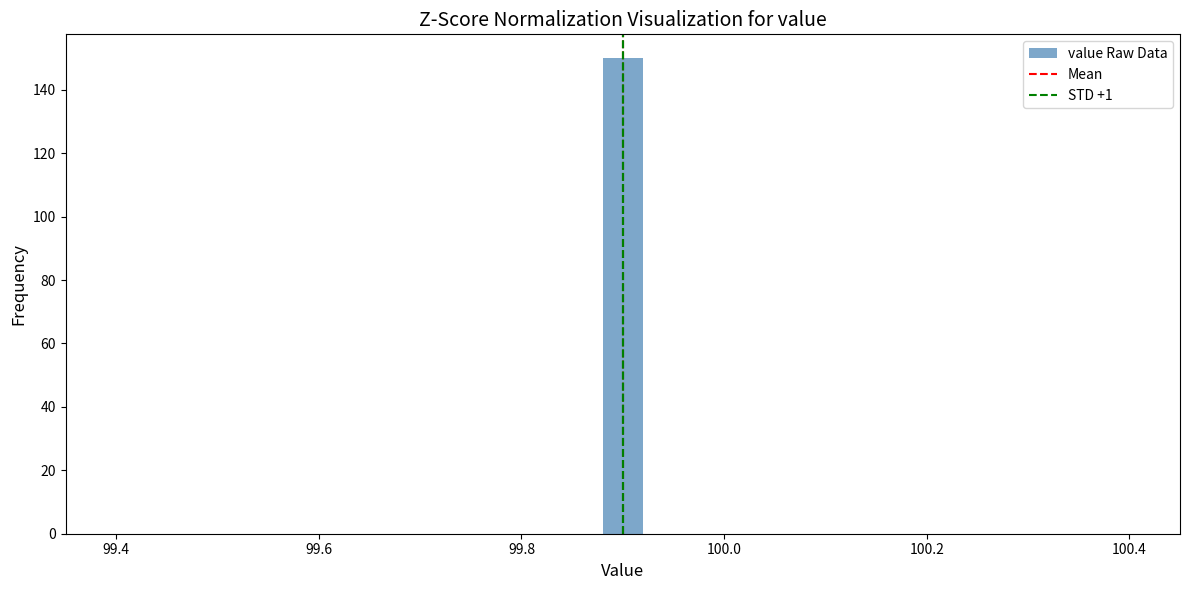

Around what value on the x-axis is the tallest bar? Give the approximate position of its centre, as read against the axis.

99.90